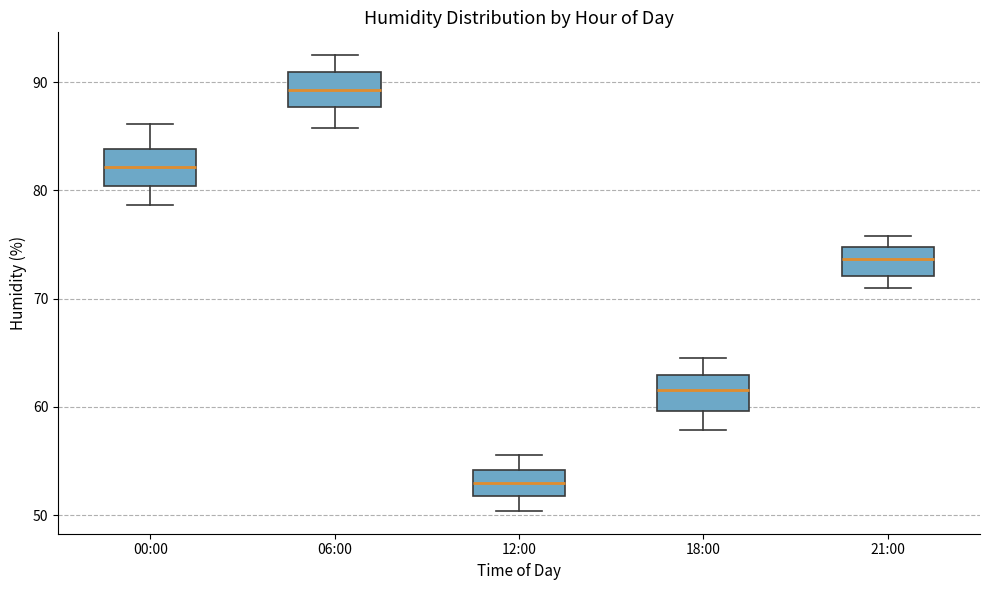

Where does the upper whisker of the box for 21:00 end on the y-axis? The values are not printed on the chart, so give them approximately, as read against the axis.

76